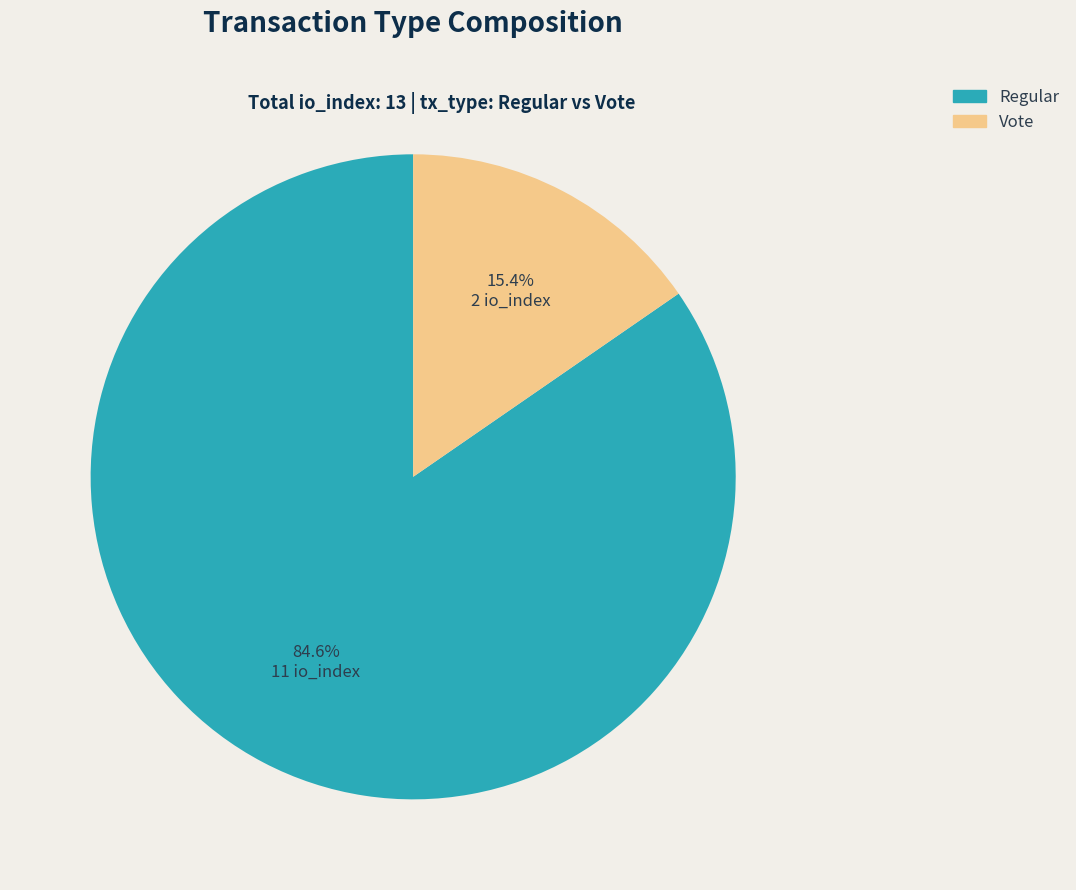

True or false: Regular accounts for 97% of the total.

False